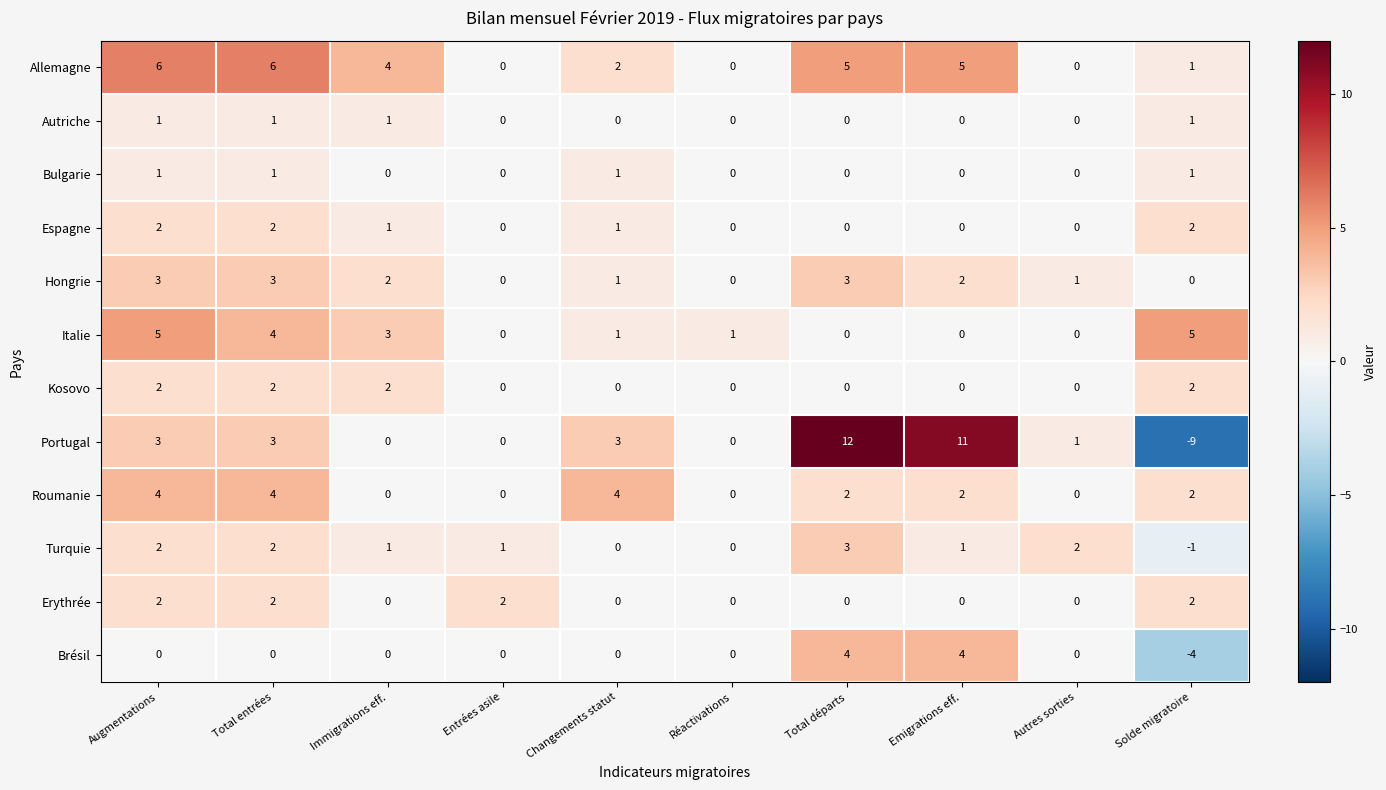

Between Augmentations and Emigrations eff., which series saw the biggest shift?

Portugal